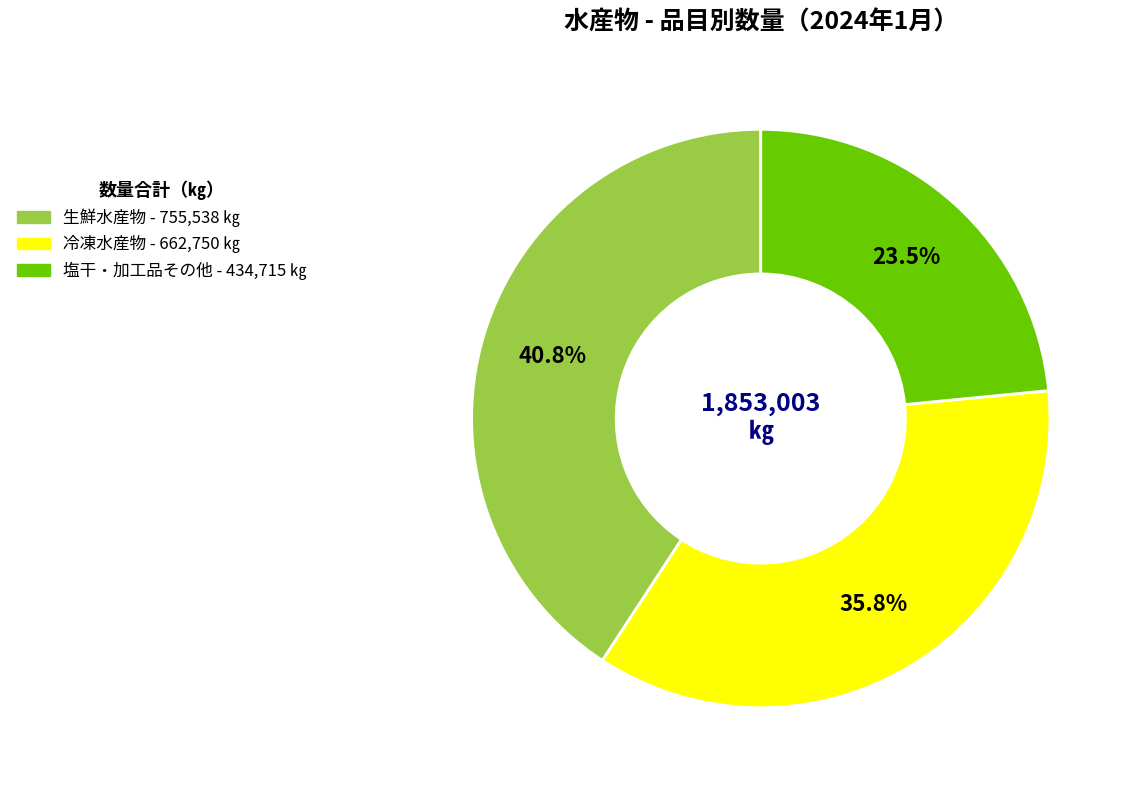

Which has a higher value, 生鮮水産物 or 冷凍水産物?

生鮮水産物